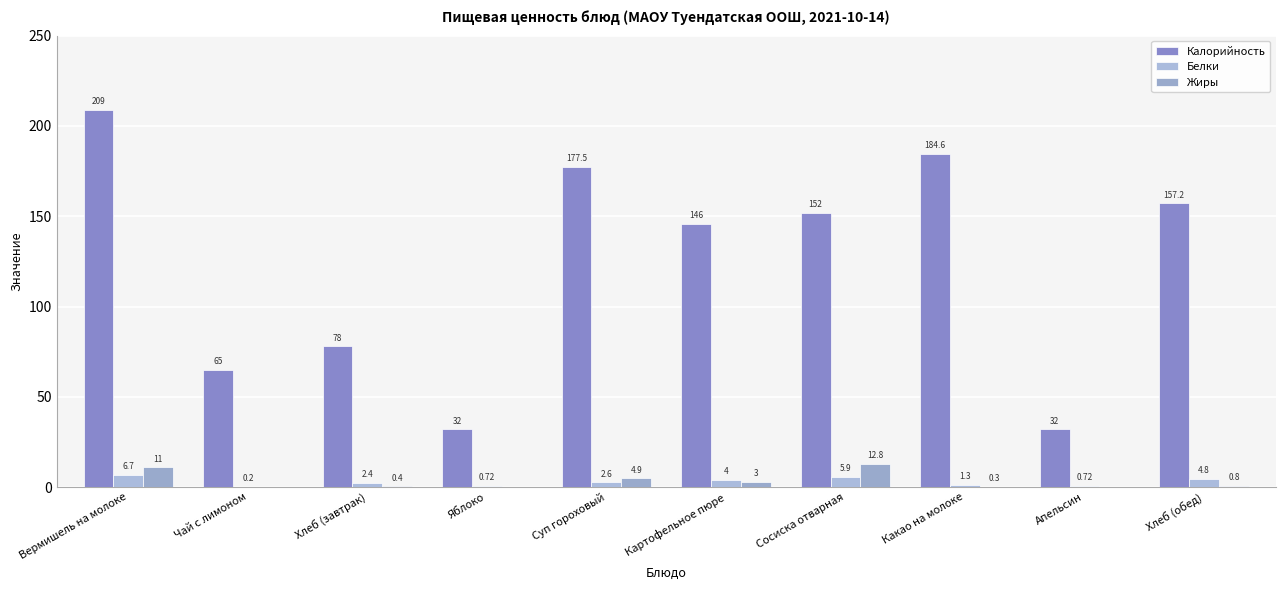

List the series in order of their peak value, highest first.

Калорийность, Жиры, Белки